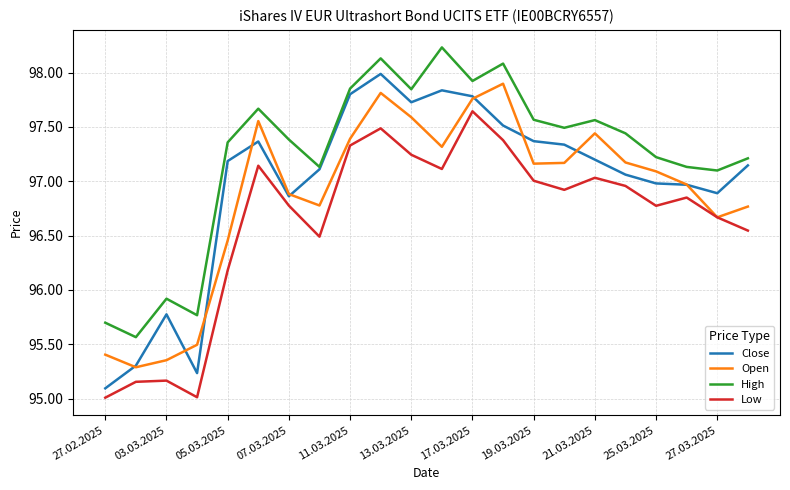

List the series in order of their peak value, lowest first.

Low, Open, Close, High